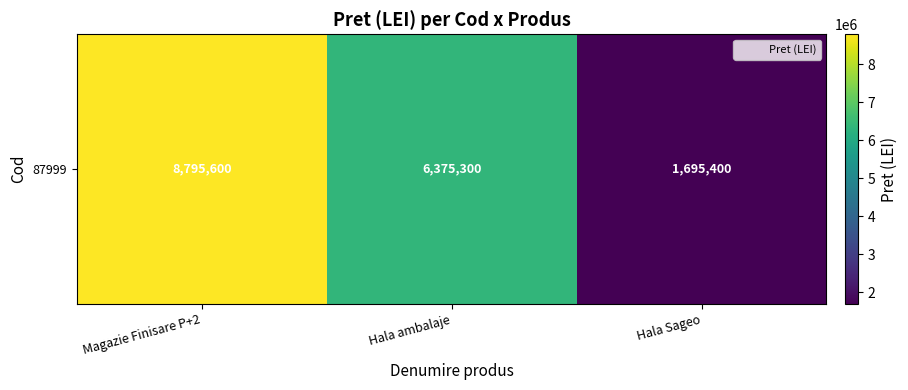

Rank the categories by value from lowest to highest.

Hala Sageo, Hala ambalaje, Magazie Finisare P+2